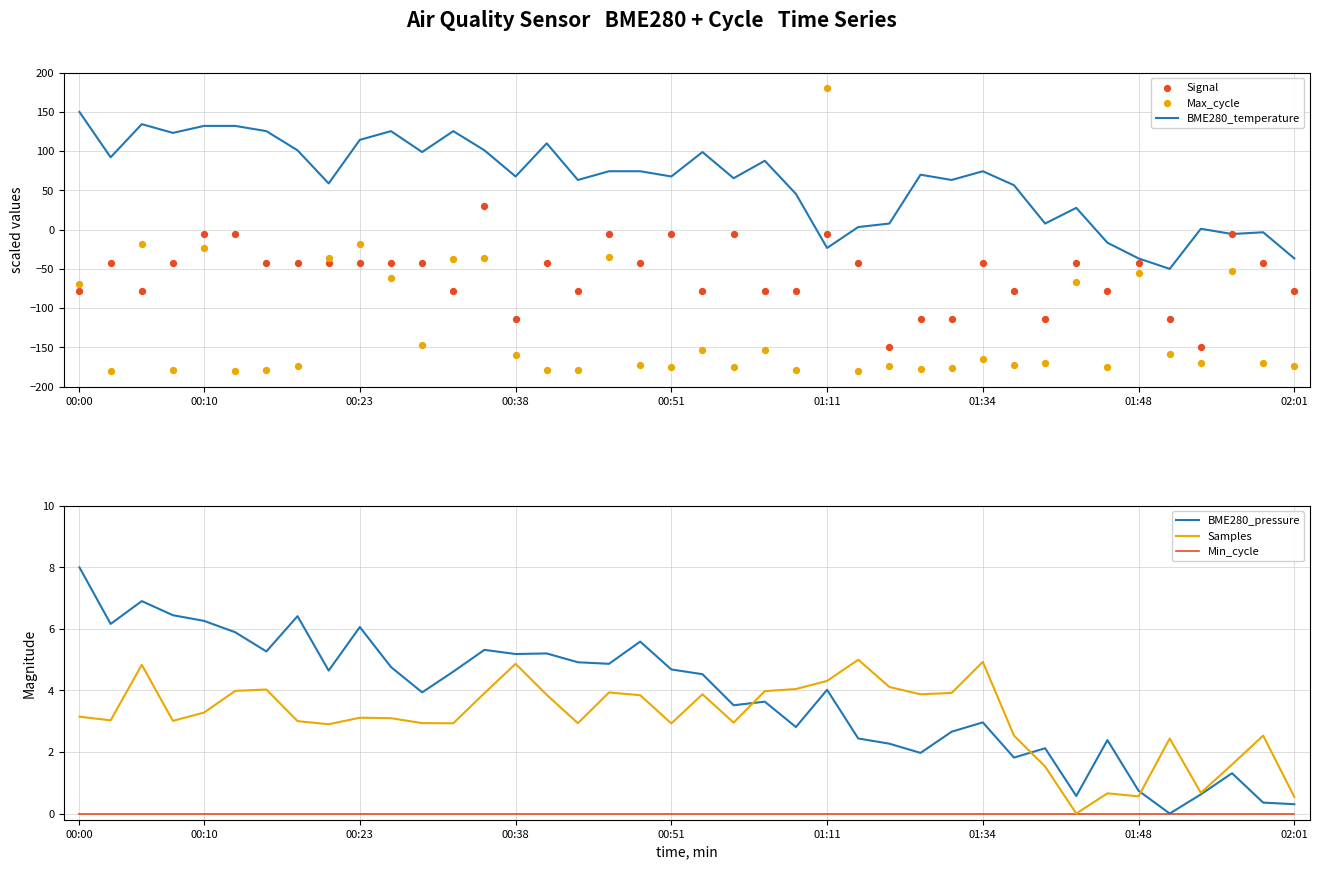

Which series has the largest Y range (max minus min)?

Max_cycle